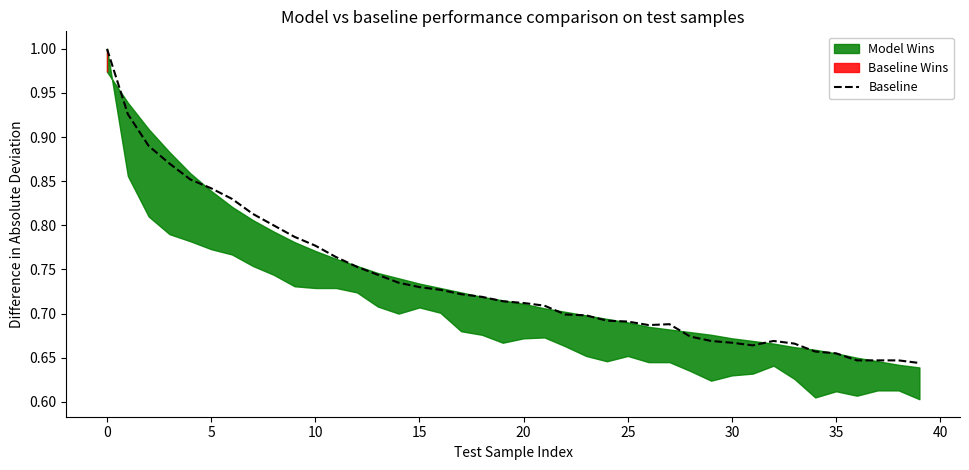

How many interior local peaks (higher than both neighbors) does the data have?

2